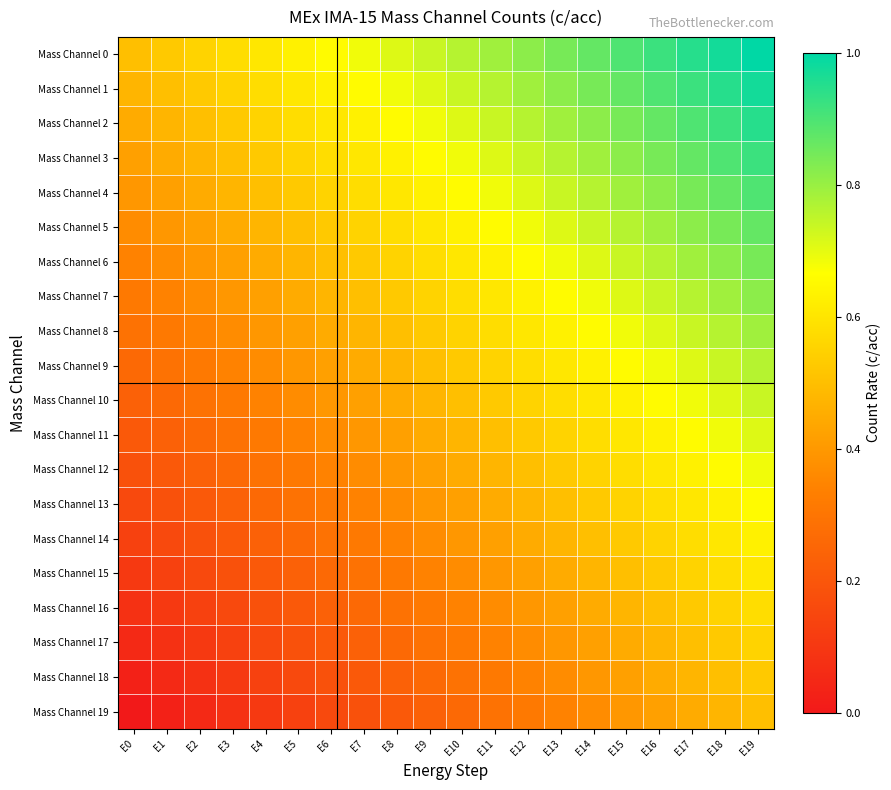

Count the number of data series in this chart.

20